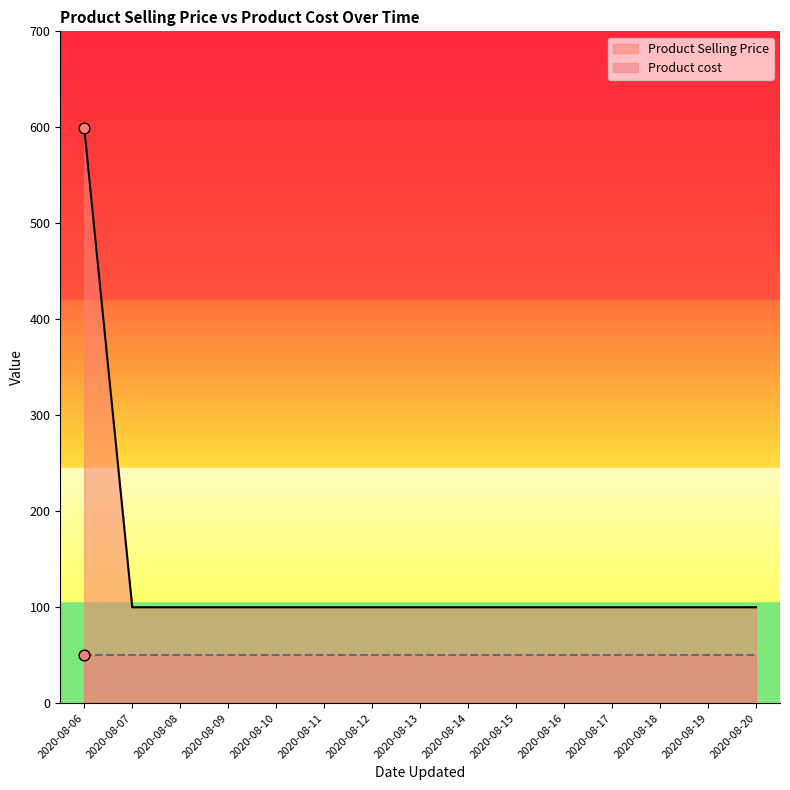

Approximately how many times larger is the value at 2020-08-19 compared to 2020-08-18?

1.0